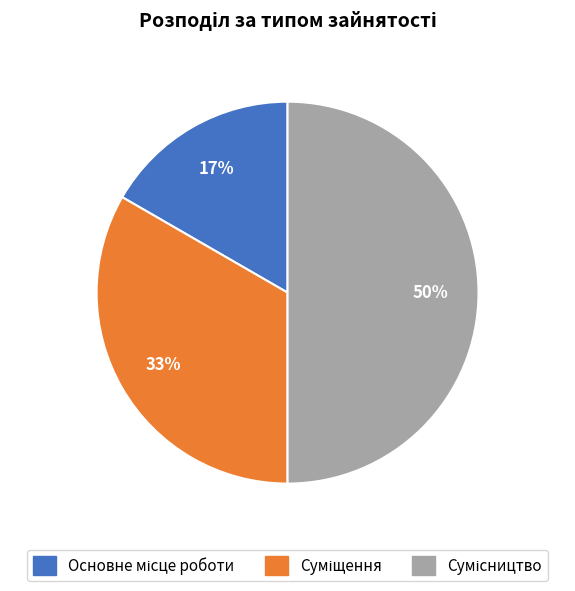

To the nearest percent, what is the average slice percentage?

33%